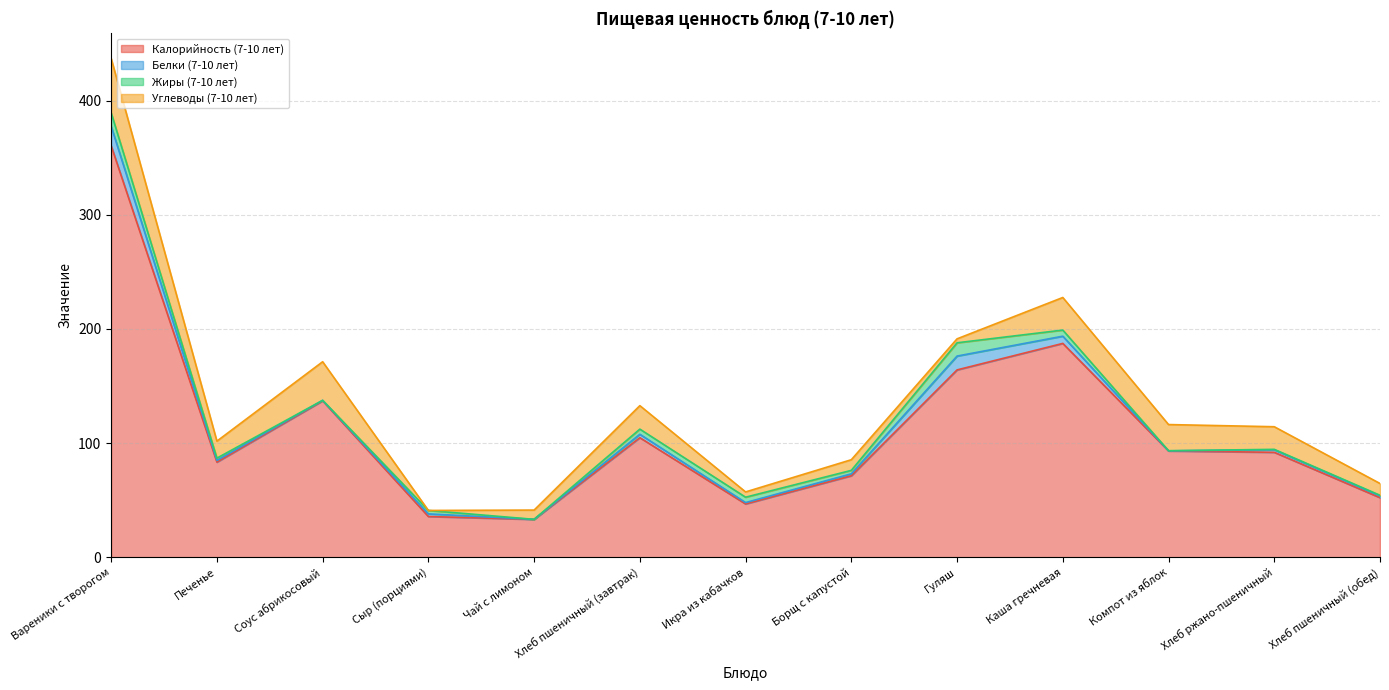

Reading right to left, list all the values displayed in this chart.

Калорийность (7-10 лет): Хлеб пшеничный (обед)=52.3	Хлеб ржано-пшеничный=92.0	Компот из яблок=93.2	Каша гречневая=187.3	Гуляш=164.2	Борщ с капустой=71.5	Икра из кабачков=46.8	Хлеб пшеничный (завтрак)=104.8	Чай с лимоном=33.3	Сыр (порциями)=35.8	Соус абрикосовый=137.1	Печенье=83.4	Вареники с творогом=360.4
Белки (7-10 лет): Хлеб пшеничный (обед)=1.5	Хлеб ржано-пшеничный=2.2	Компот из яблок=0.1	Каша гречневая=6.3	Гуляш=12.1	Борщ с капустой=1.7	Икра из кабачков=1.2	Хлеб пшеничный (завтрак)=3.0	Чай с лимоном=0.0	Сыр (порциями)=2.3	Соус абрикосовый=0.4	Печенье=1.5	Вареники с творогом=17.0
Жиры (7-10 лет): Хлеб пшеничный (обед)=0.6	Хлеб ржано-пшеничный=0.4	Компот из яблок=0.1	Каша гречневая=5.4	Гуляш=11.6	Борщ с капустой=3.0	Икра из кабачков=4.7	Хлеб пшеничный (завтрак)=4.5	Чай с лимоном=0.0	Сыр (порциями)=3.0	Соус абрикосовый=0.0	Печенье=2.0	Вареники с творогом=11.8
Углеводы (7-10 лет): Хлеб пшеничный (обед)=10.3	Хлеб ржано-пшеничный=19.8	Компот из яблок=22.9	Каша гречневая=28.5	Гуляш=3.5	Борщ с капустой=9.3	Икра из кабачков=4.6	Хлеб пшеничный (завтрак)=20.6	Чай с лимоном=8.1	Сыр (порциями)=0.0	Соус абрикосовый=33.8	Печенье=14.9	Вареники с творогом=47.6